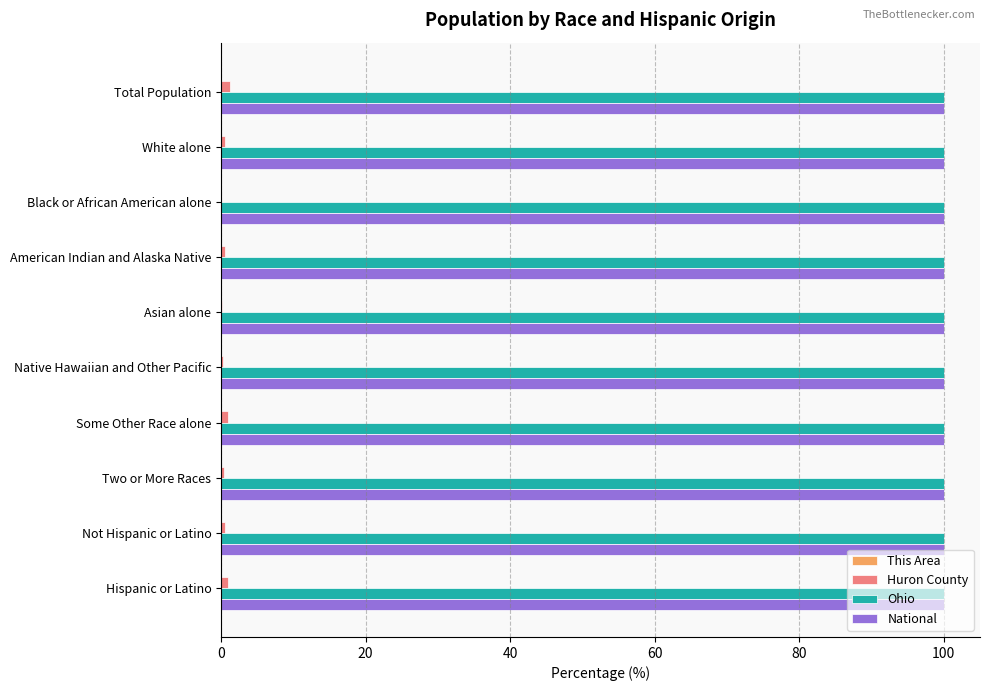

What is the greatest value displayed?

100.0